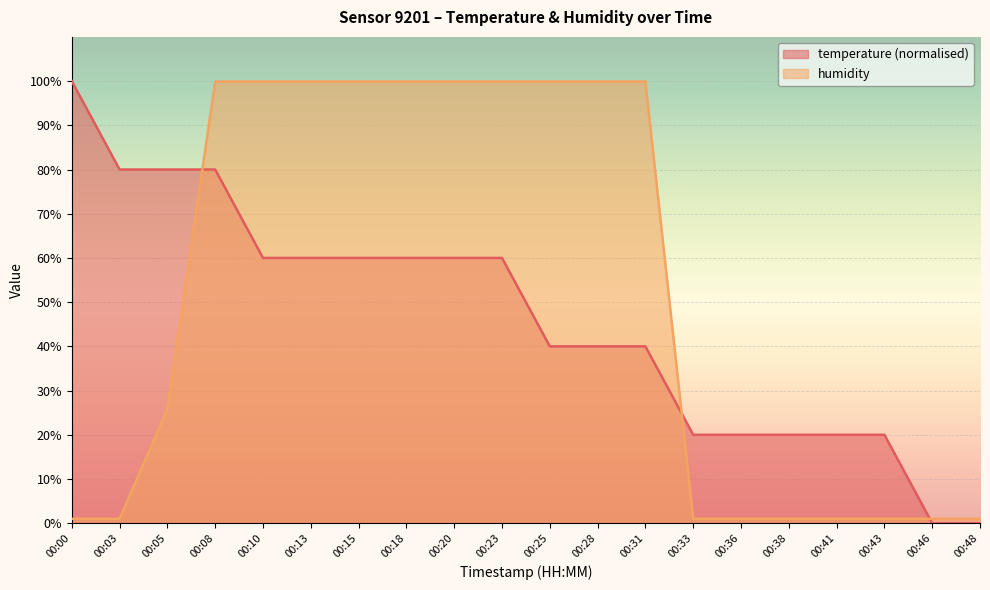

Which series has the widest spread of values?

temperature